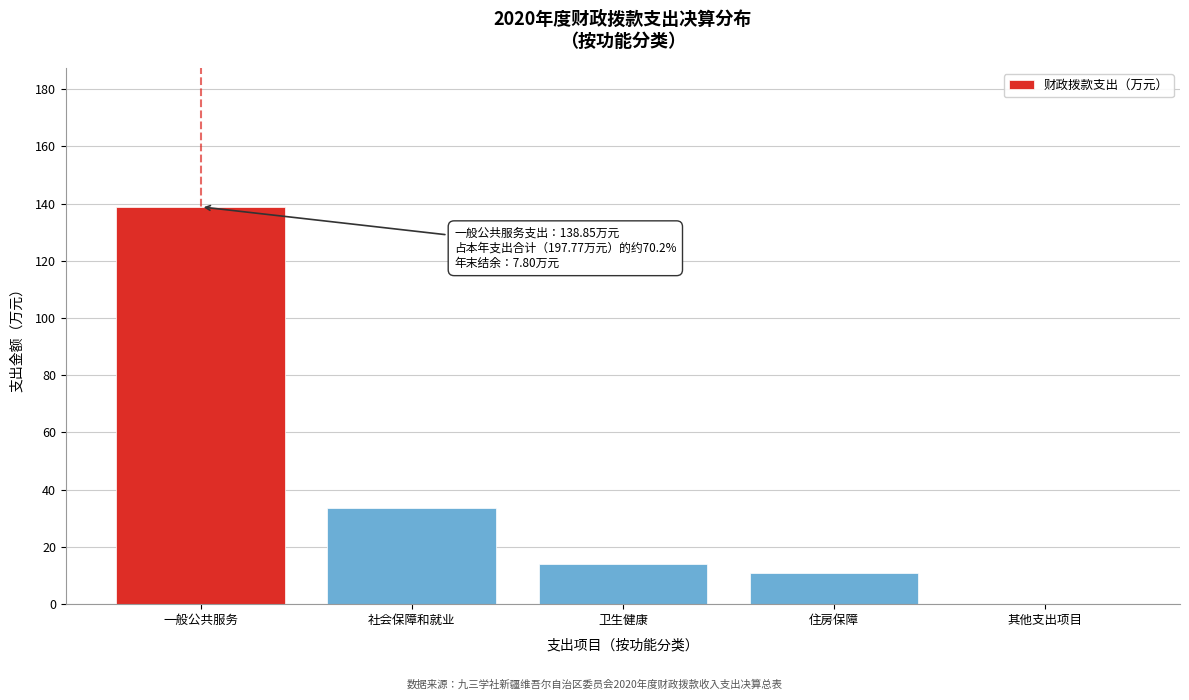

What value does the data have at 卫生健康?

14.1